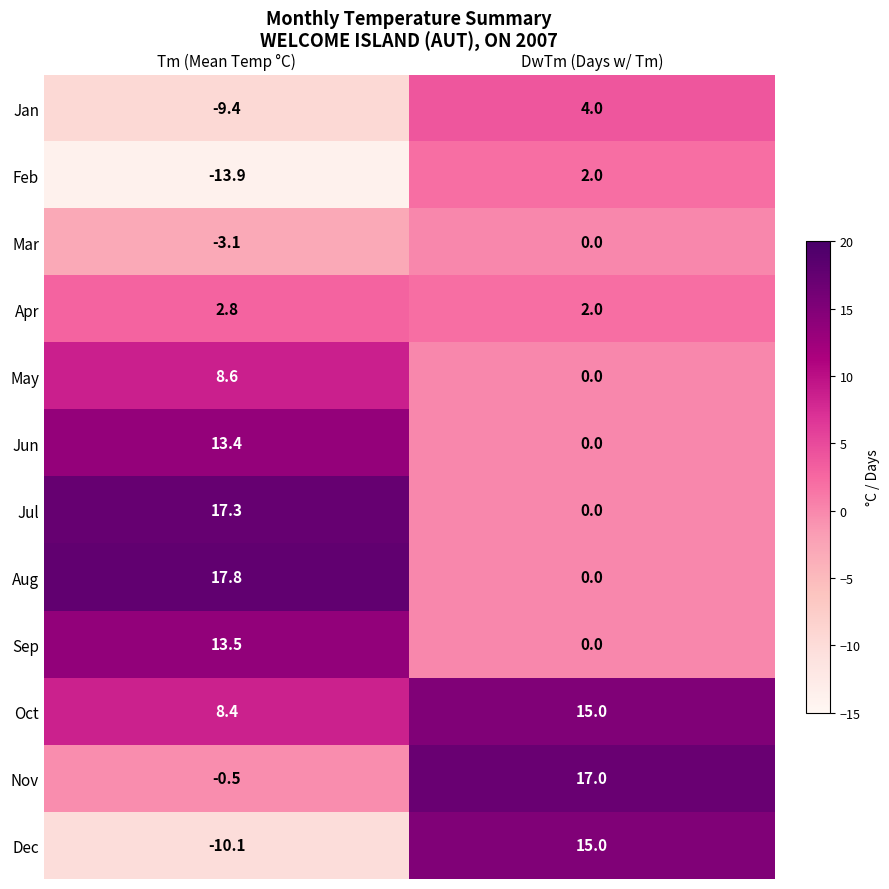

Between Tm (Mean Temp °C) and DwTm (Days w/ Tm), which series saw the biggest shift?

Dec